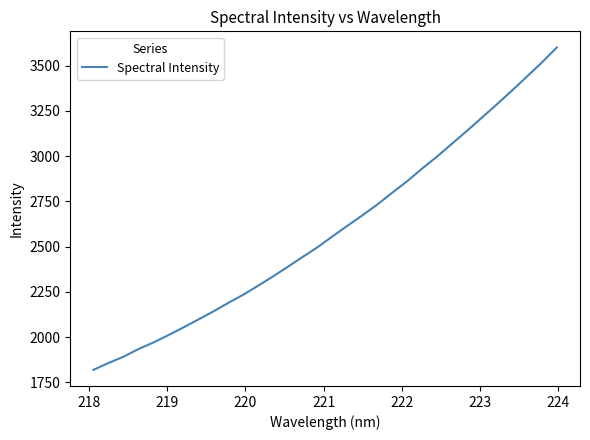

What is the difference between the maximum and minimum values?

1780.4